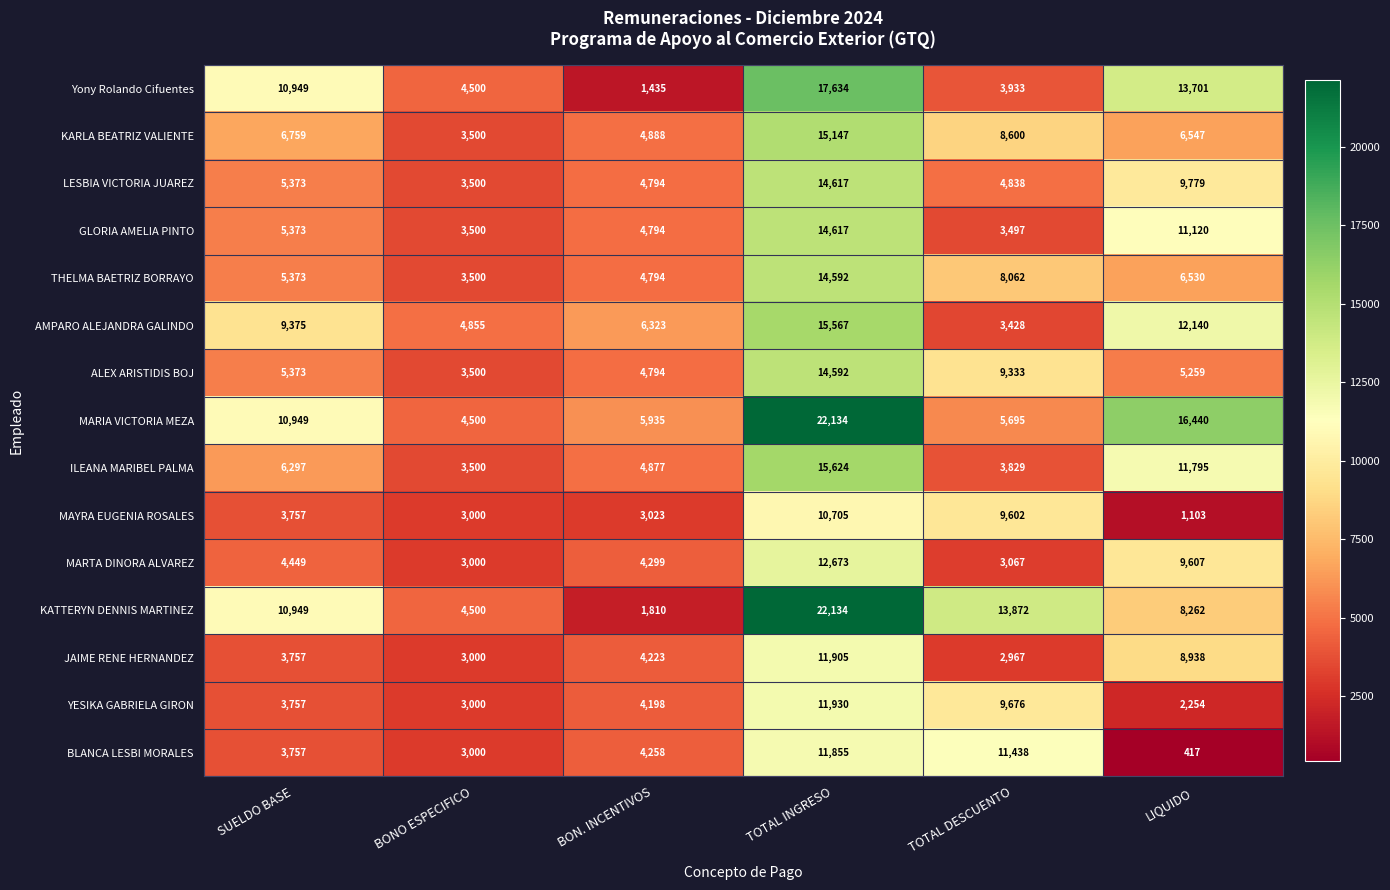

What is the smallest value displayed?

417